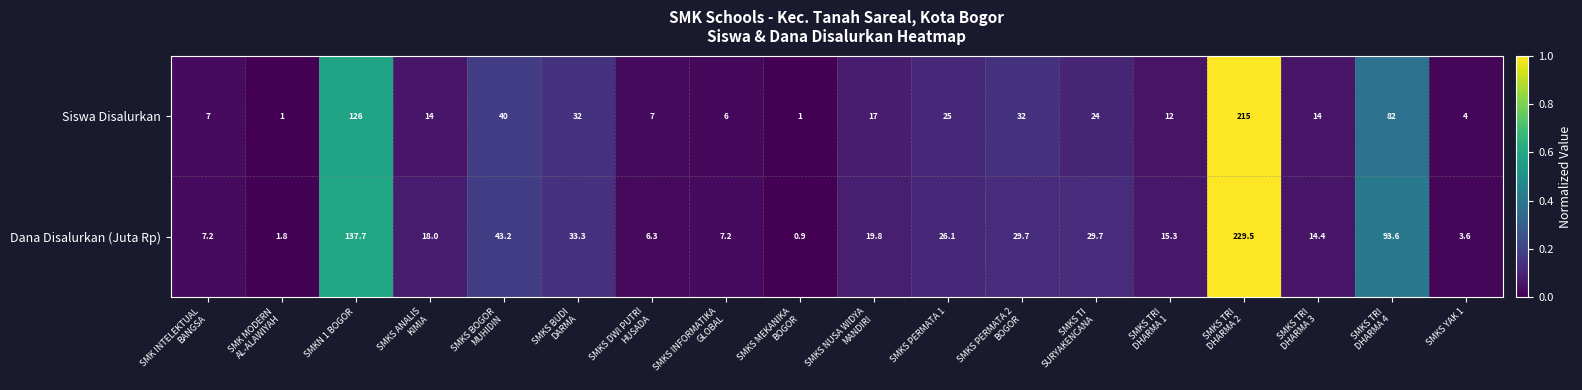

Which series has the largest total across all categories?

Dana Disalurkan (Juta Rp)